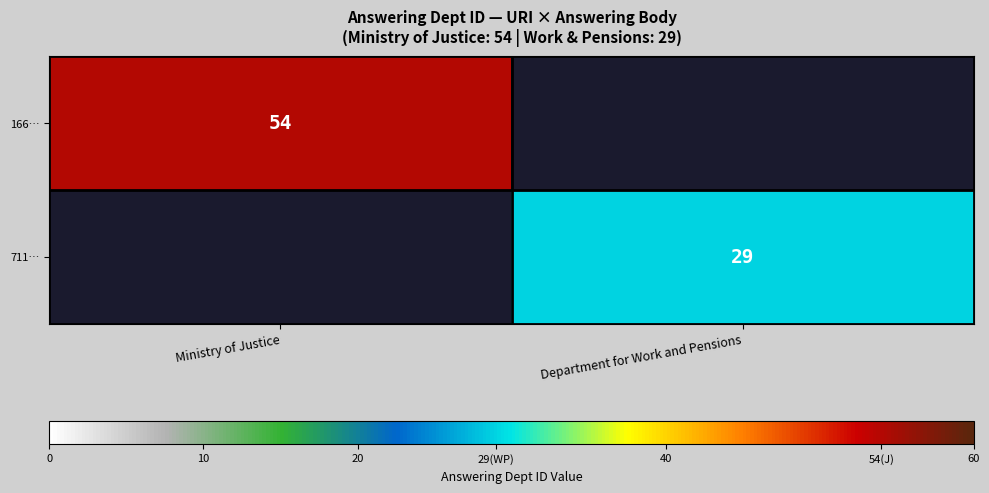

The value of 166… at Ministry of Justice is 54. True or false?

True